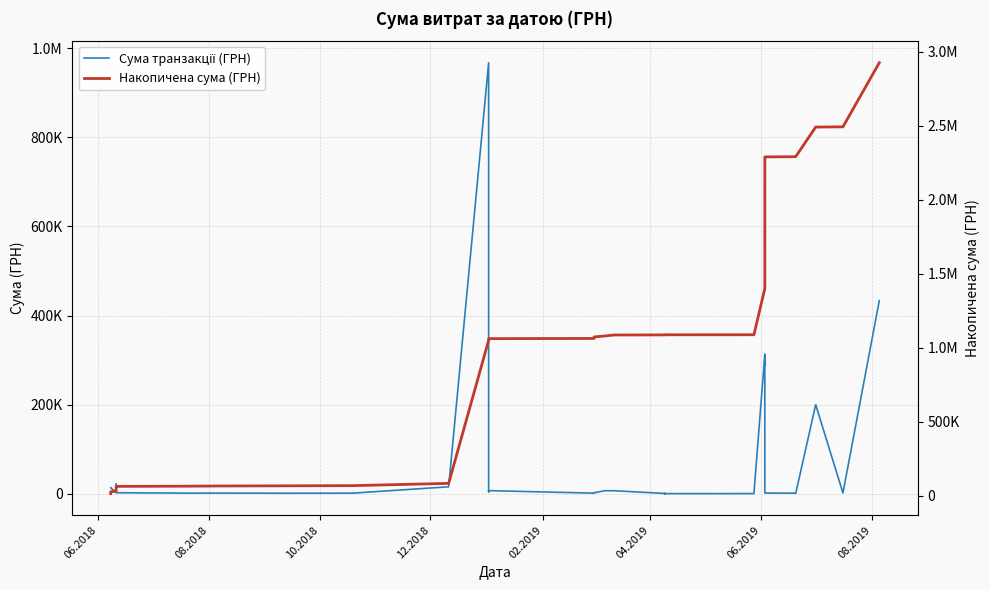

The Сума транзакції (ГРН) series shows 1584.8 at 14. True or false?

False